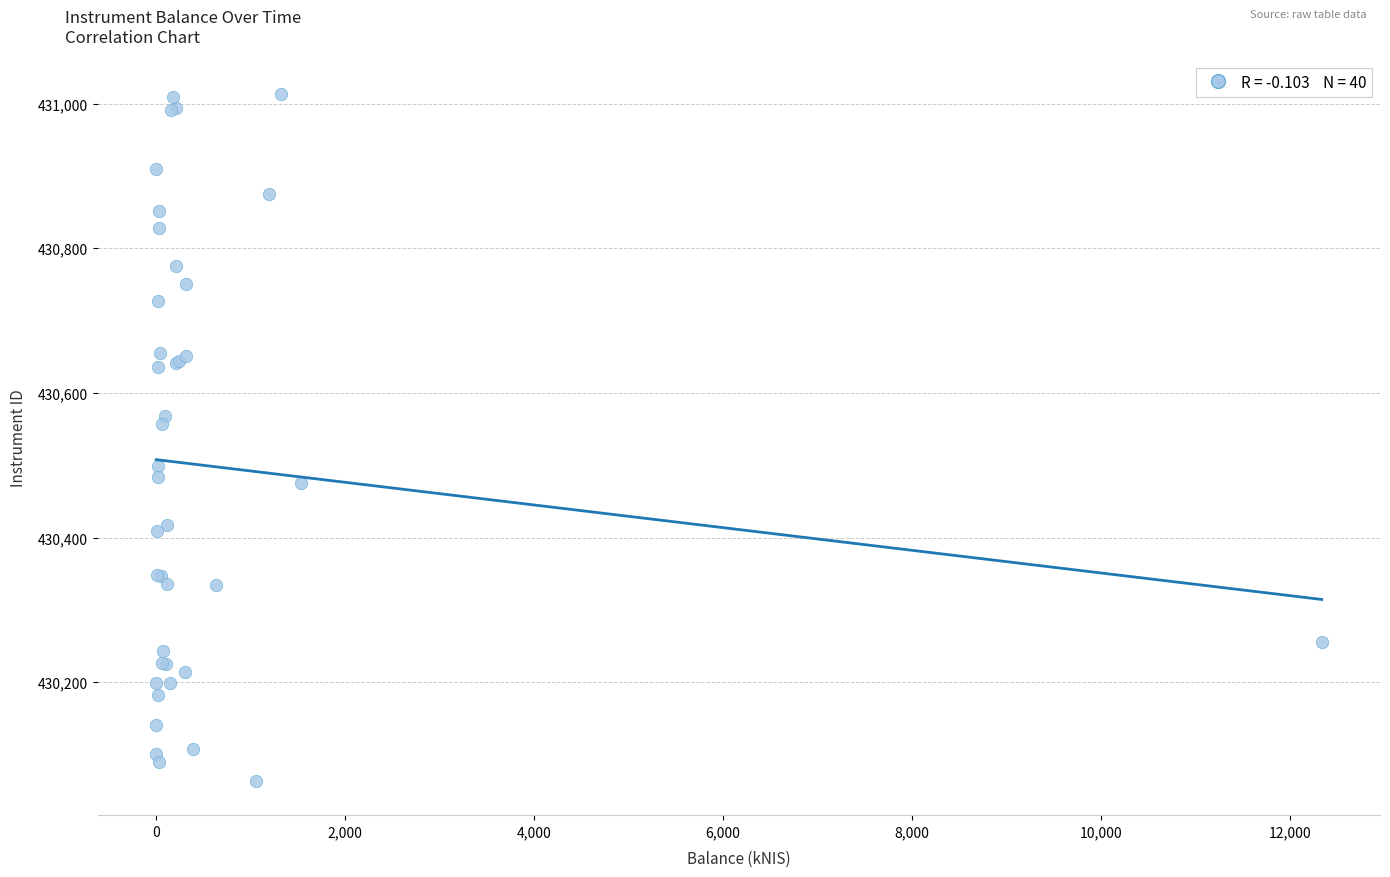

What Y value in the scatter plot is closest to 430538?

430557.2